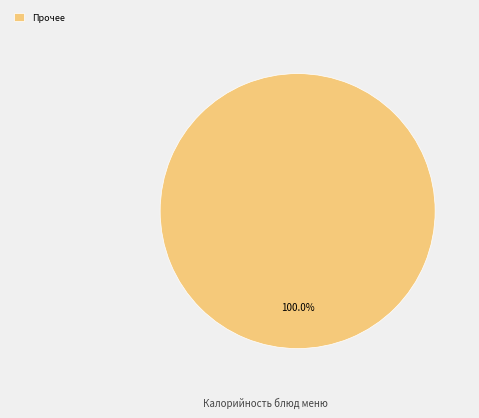

Rank the categories by value from lowest to highest.

Прочее